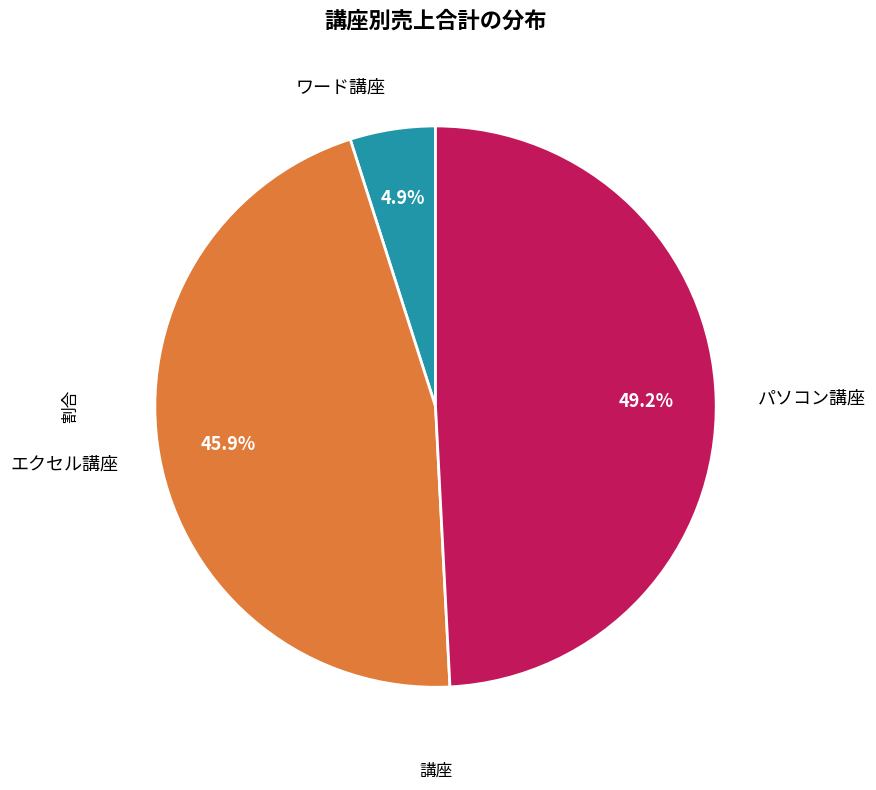

Which has a higher value, エクセル講座 or パソコン講座?

パソコン講座